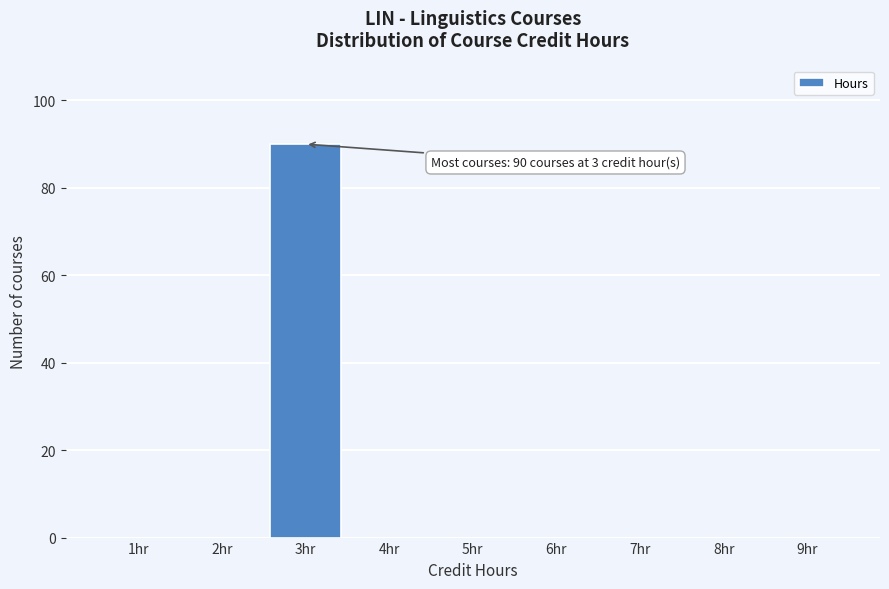

Over which range of the x-axis is the bar tallest?

2.5 to 3.5